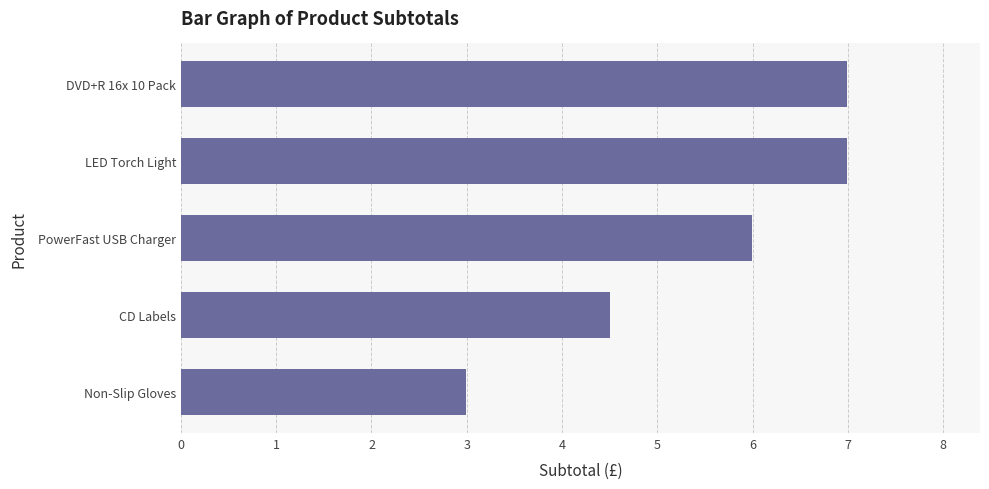

The value at Non-Slip Gloves is 1.8. True or false?

False